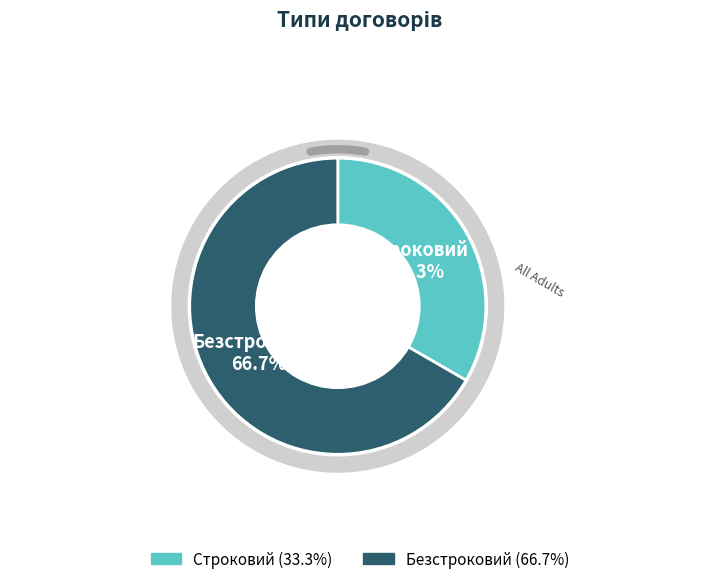

To the nearest percent, what is the combined percentage of Строковий and Безстроковий?

100%